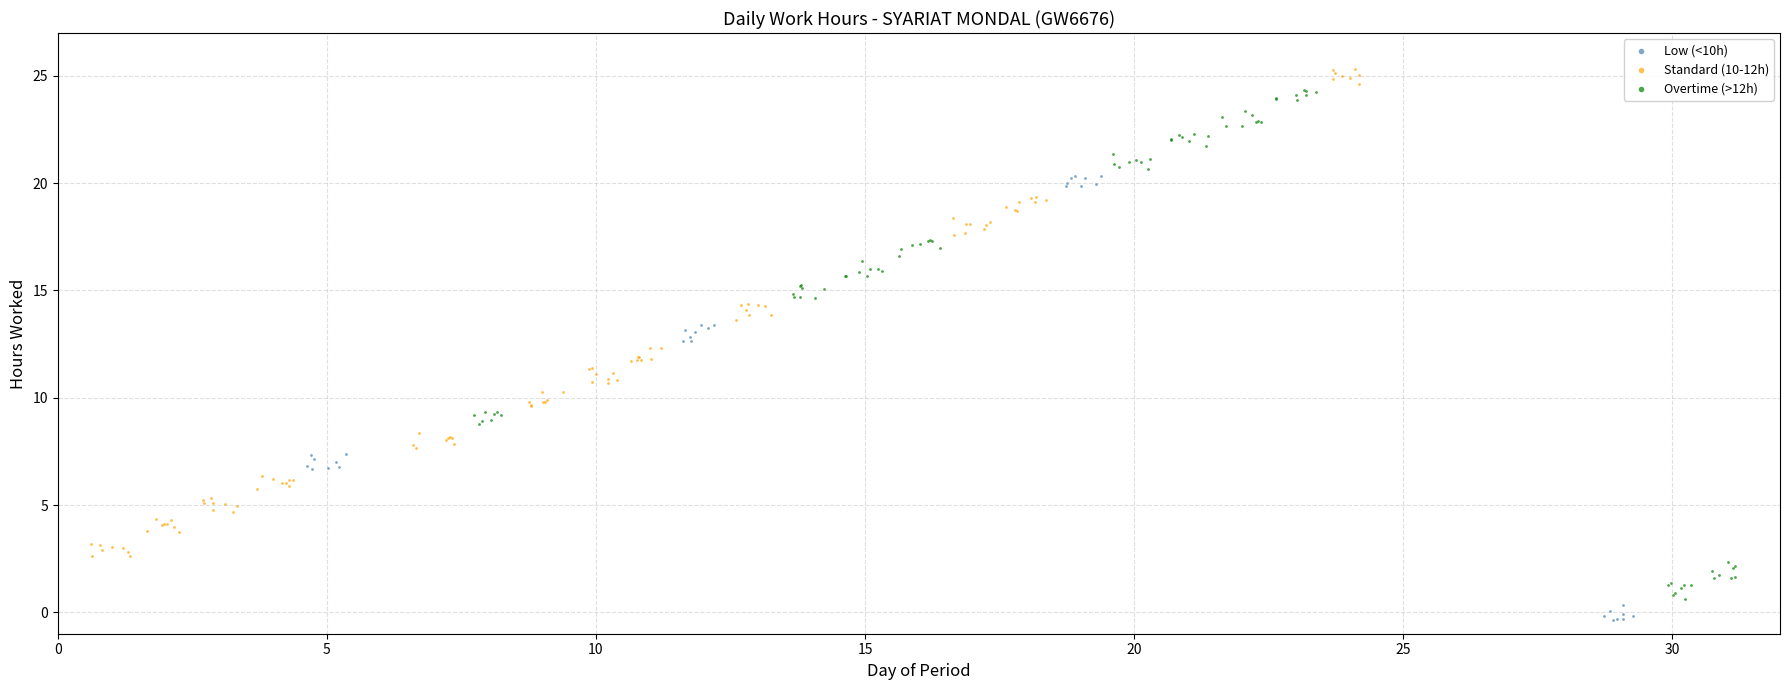

Which series reaches the minimum Y coordinate?

Low (<10h)